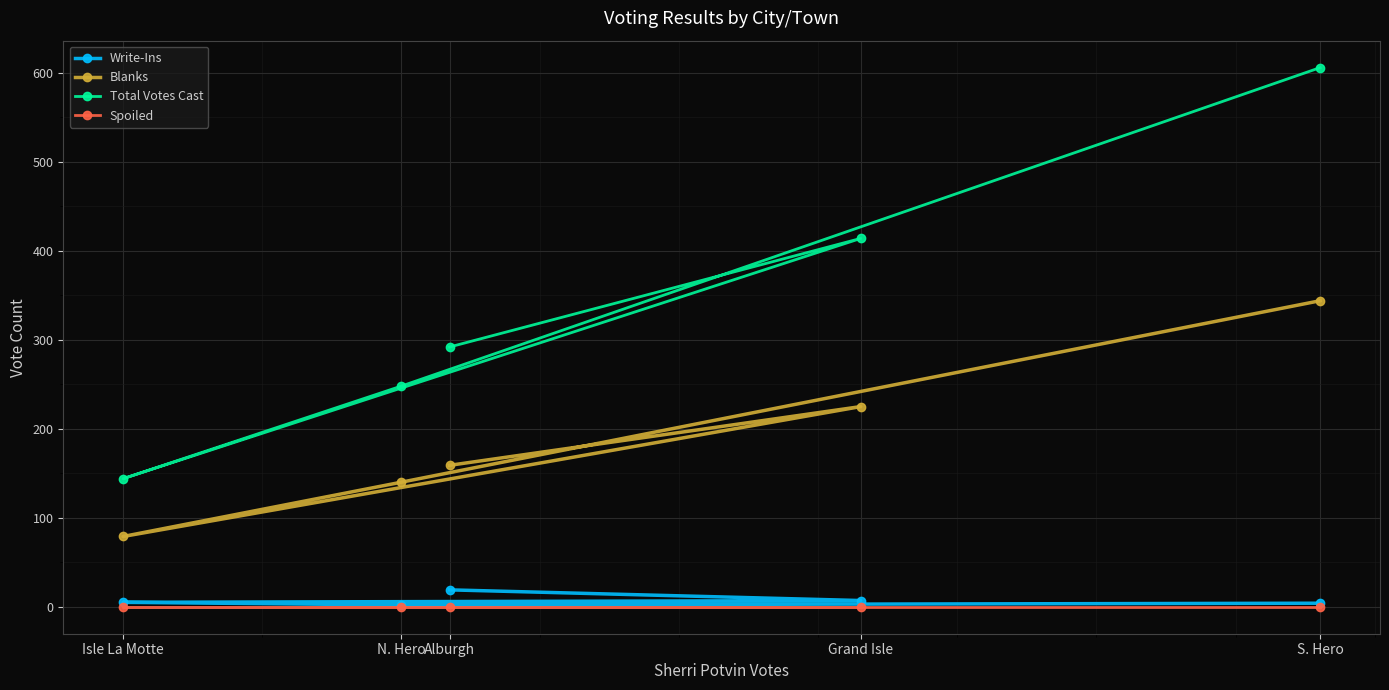

At which label does Total Votes Cast reach its minimum?

Isle La Motte